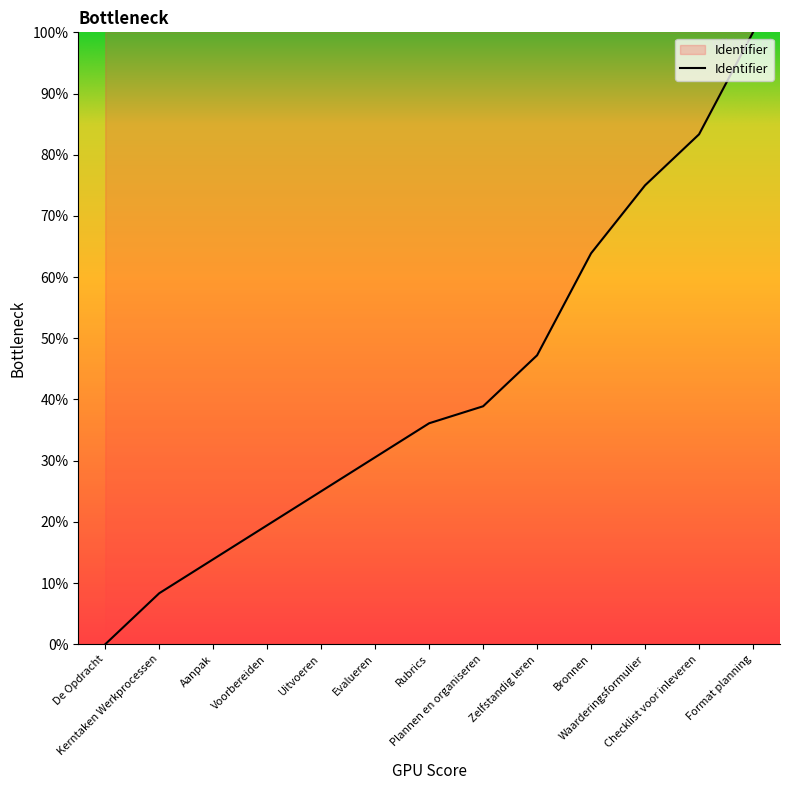

What is the maximum value shown in the chart?

100.0